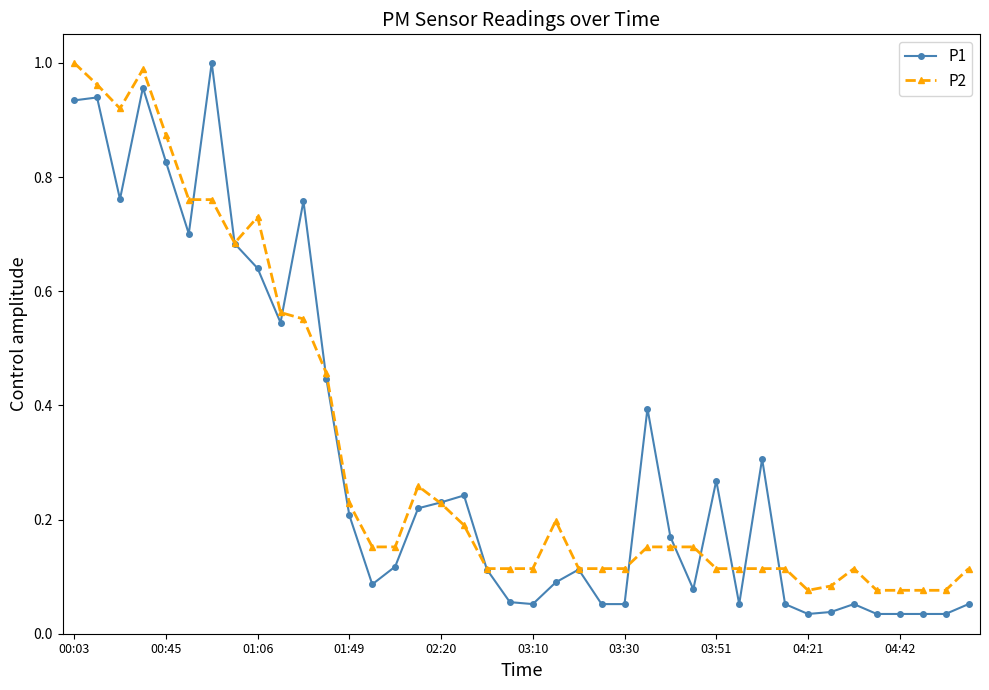

At how many categories does at least one series exceed 0?

40